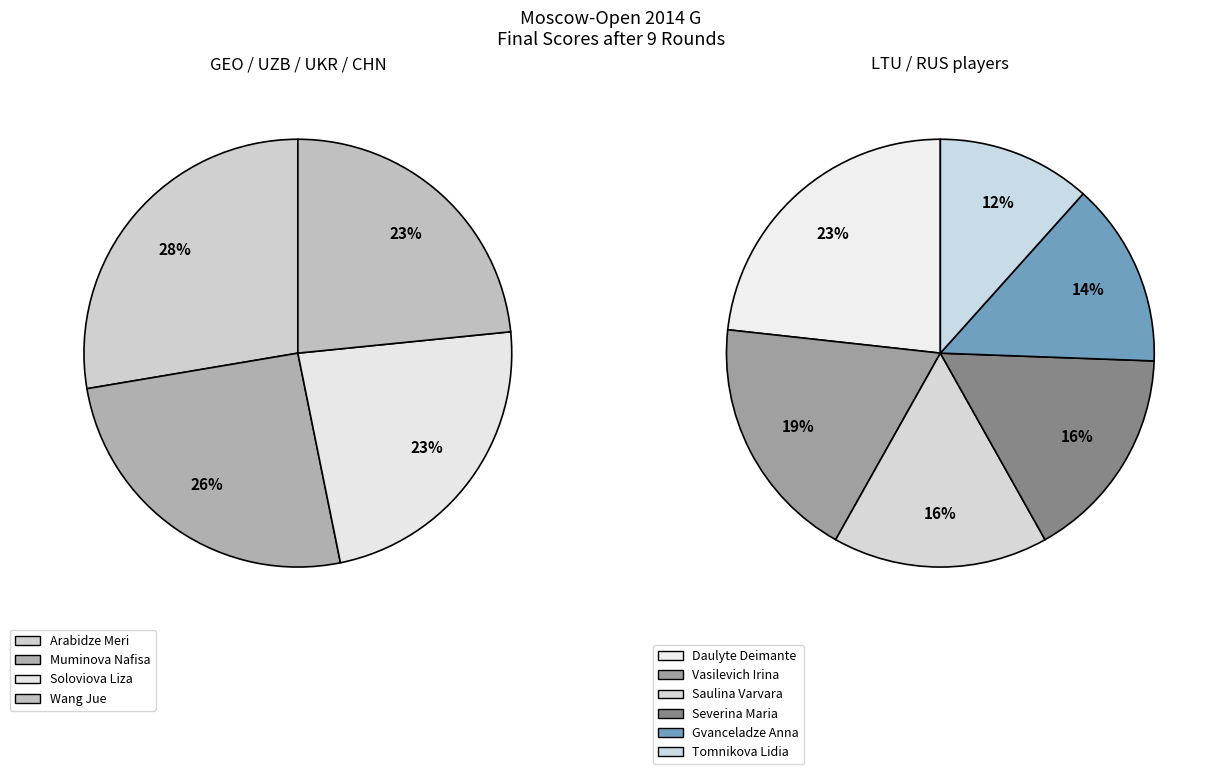

True or false: Gvanceladze Anna accounts for 7% of the total.

True